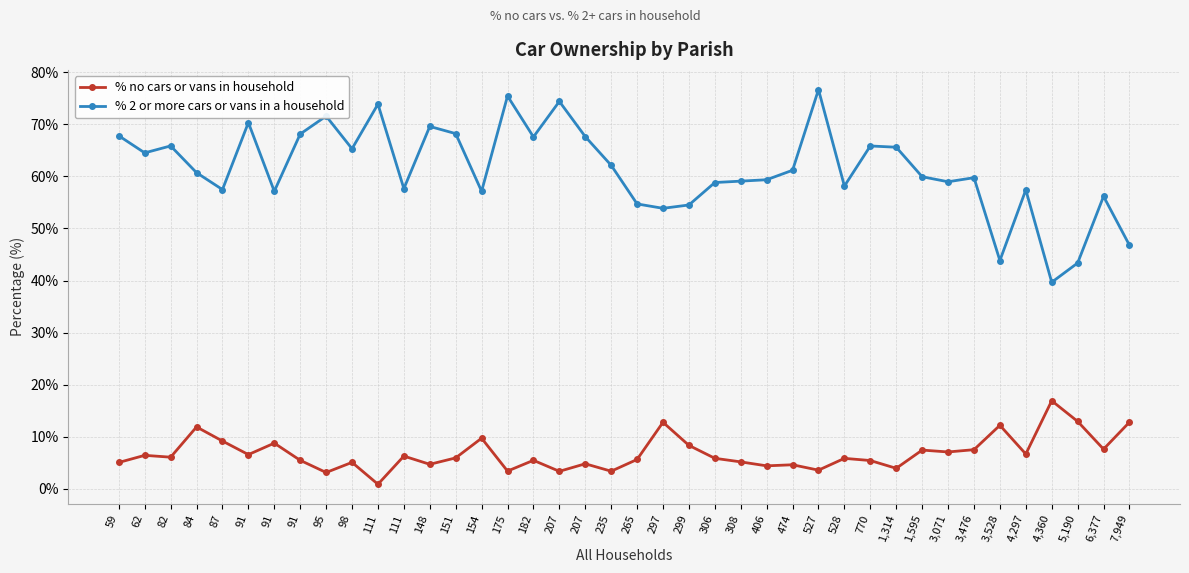

How many lines are shown in the chart?

2